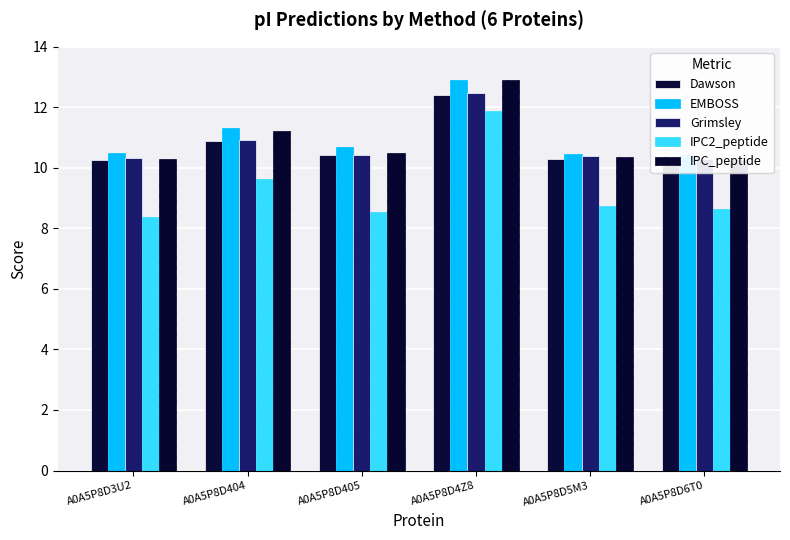

At A0A5P8D405, list the series in order from smallest to largest.

IPC2_peptide, Dawson, Grimsley, IPC_peptide, EMBOSS